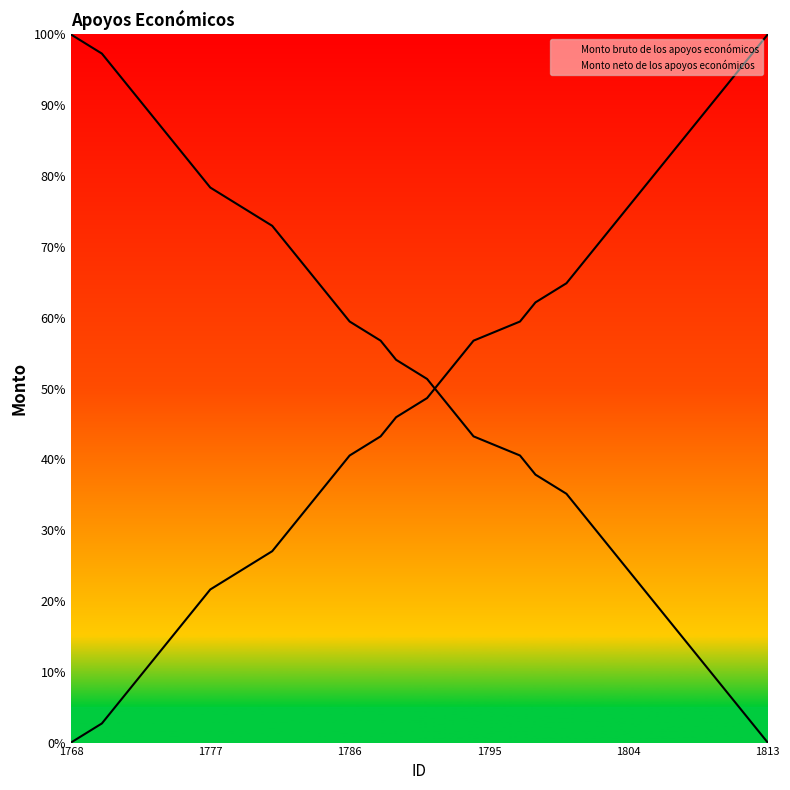

Count the number of data series in this chart.

2